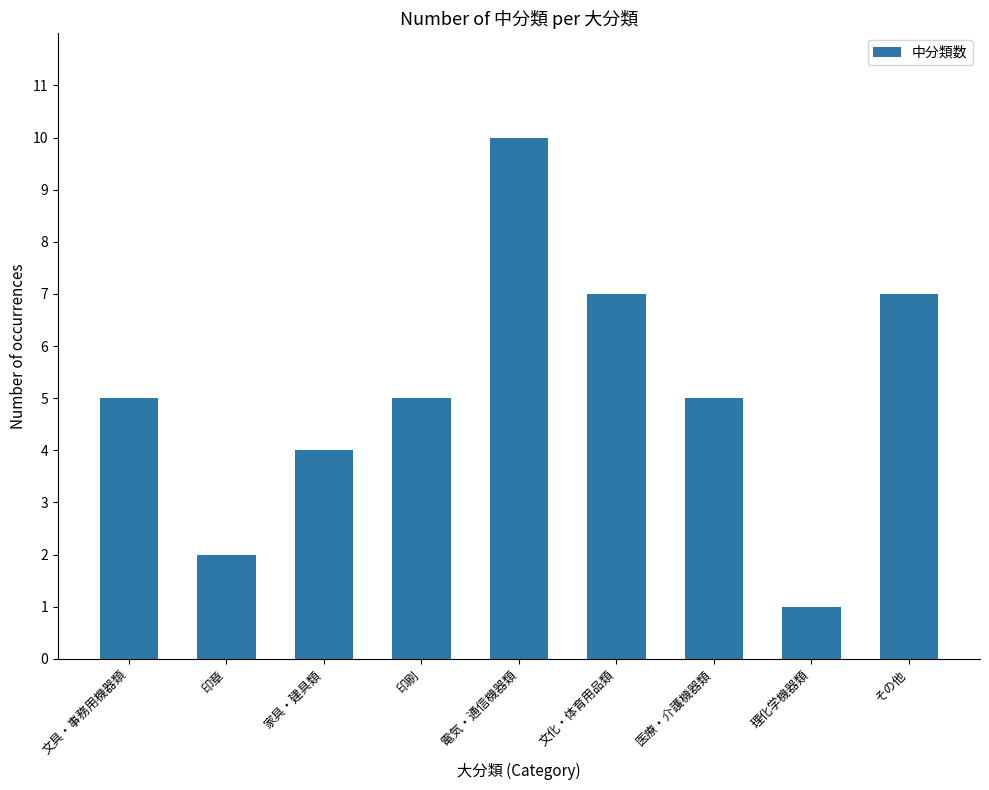

What is the average value?

5